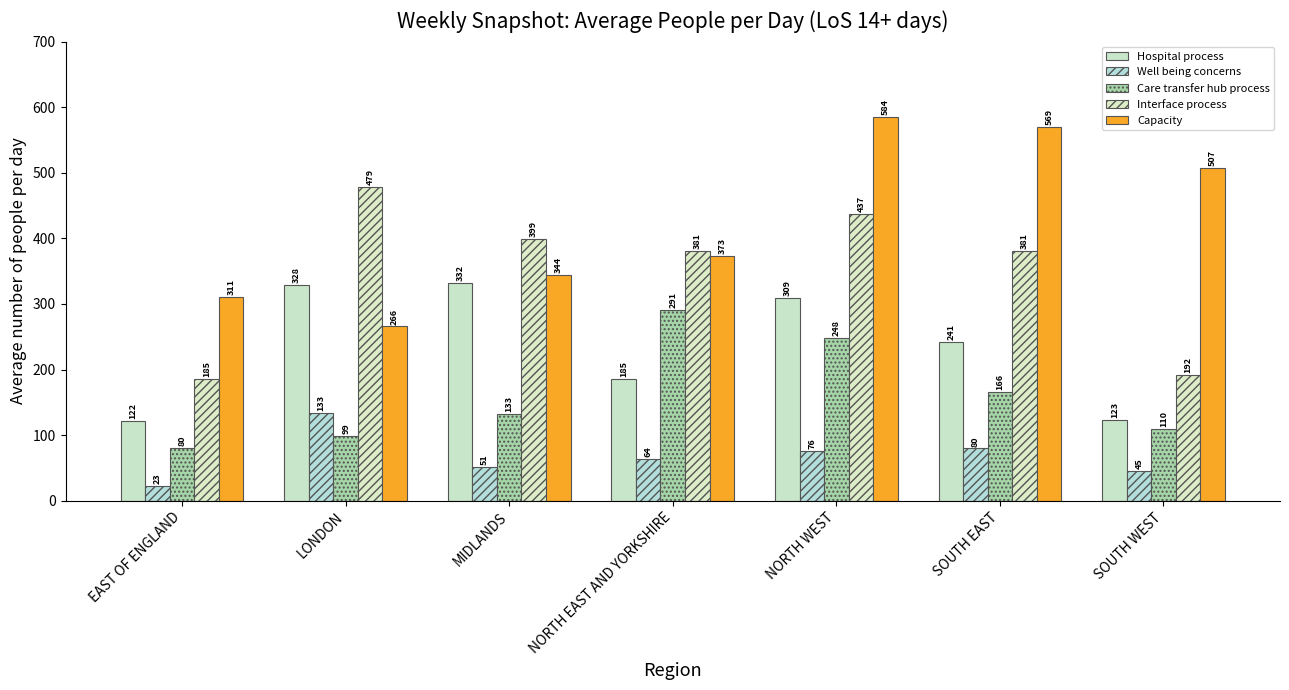

What is the label of the 2nd bar from the right?

SOUTH EAST